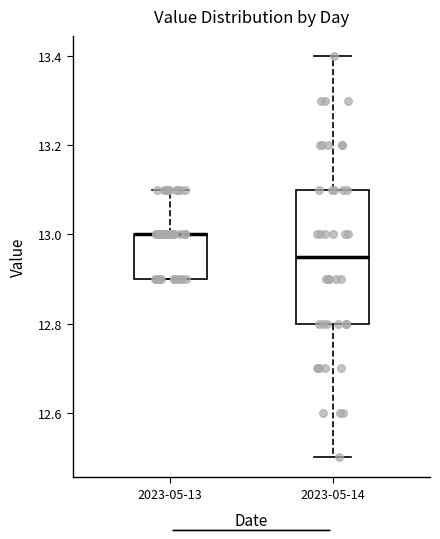

Comparing the boxes themselves (not the whiskers), which one is the tallest?

2023-05-14